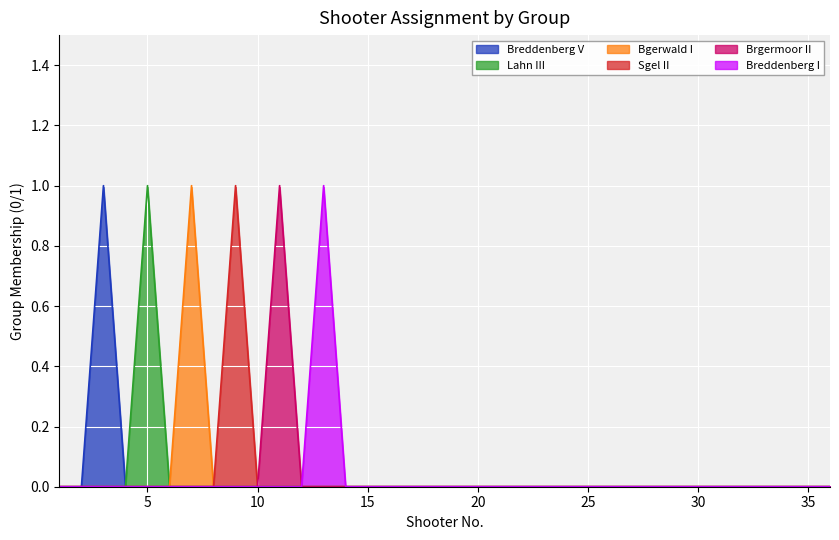

What is the difference between the maximum and minimum values in the Bgerwald I series?

1